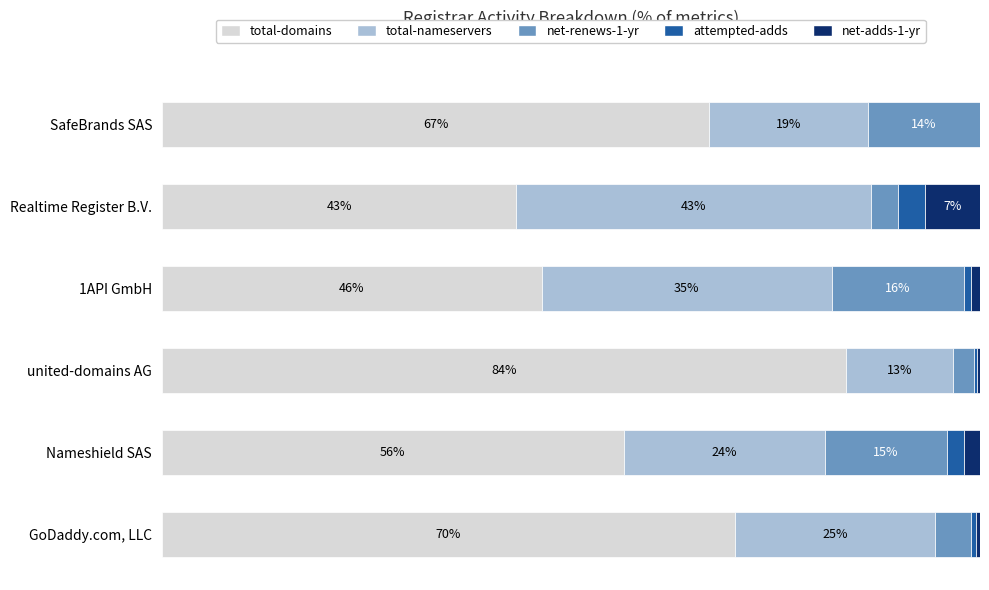

What are all the series names shown in the legend?

total-domains, total-nameservers, net-renews-1-yr, attempted-adds, net-adds-1-yr